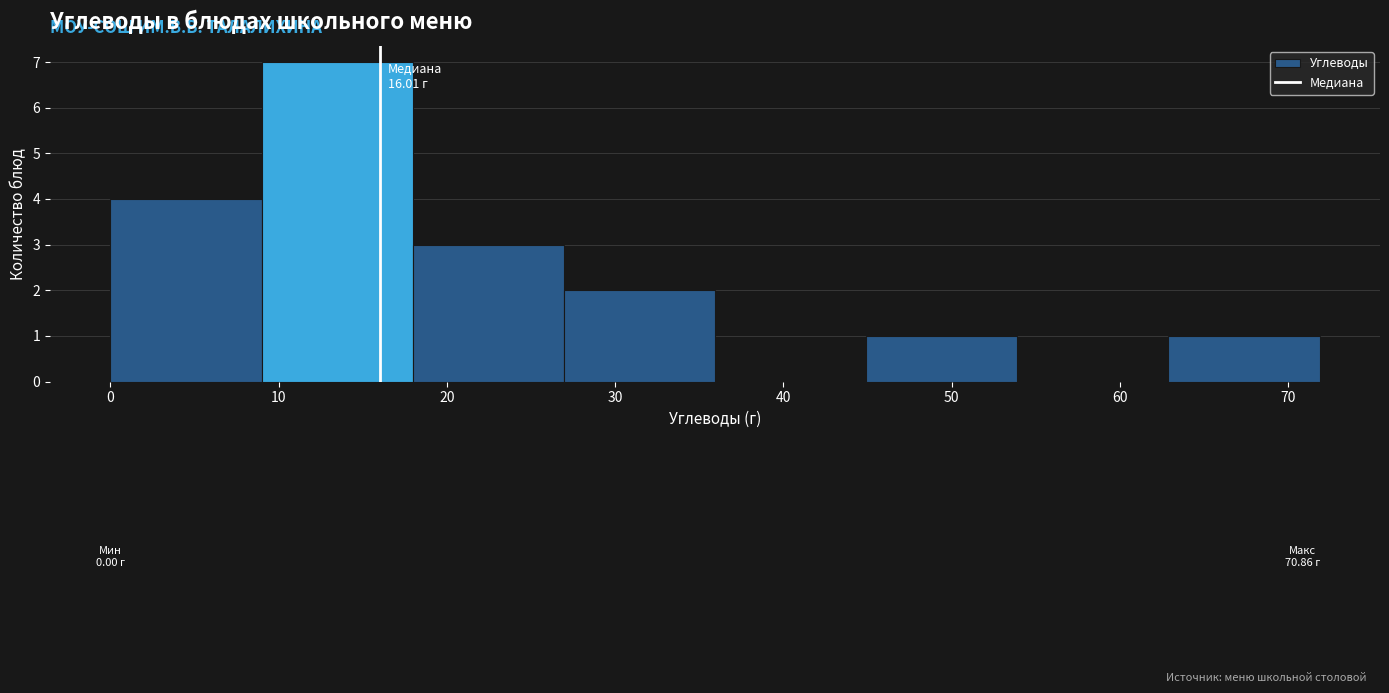

Which range on the x-axis has the tallest bar?

9 to 18